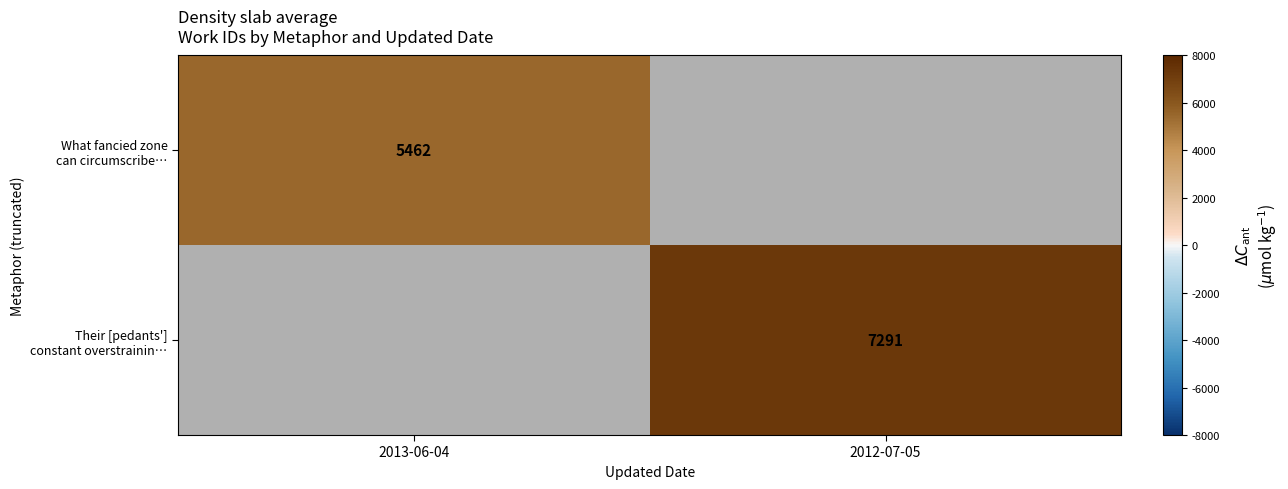

What is the minimum value shown in the chart?

5462.0